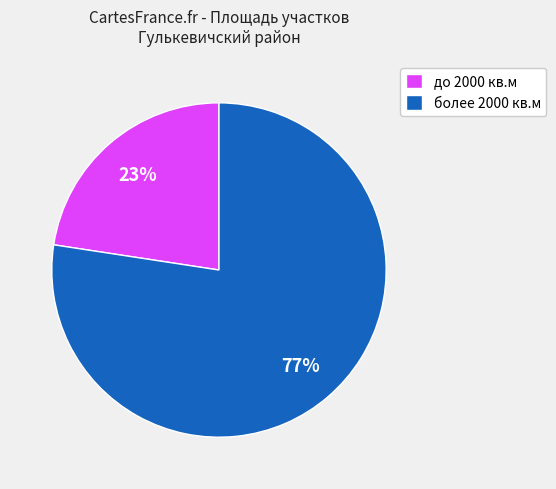

How many segments does this pie chart have?

2